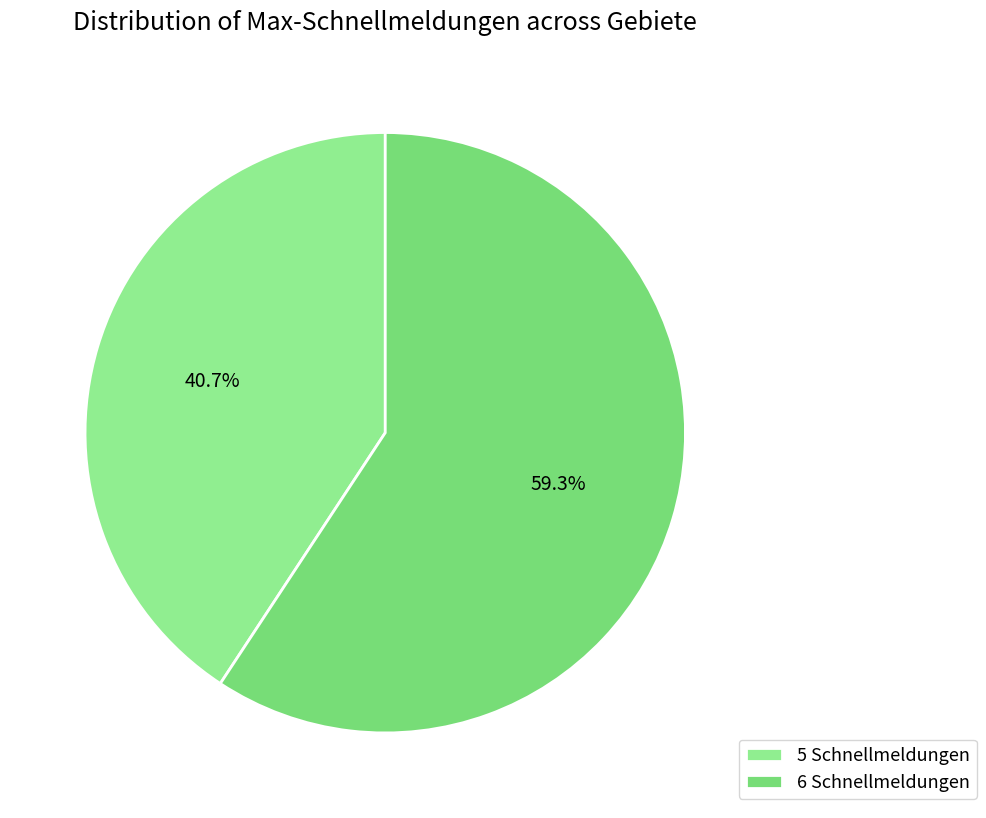

What percentage is the 5 Schnellmeldungen slice, to the nearest percent?

41%